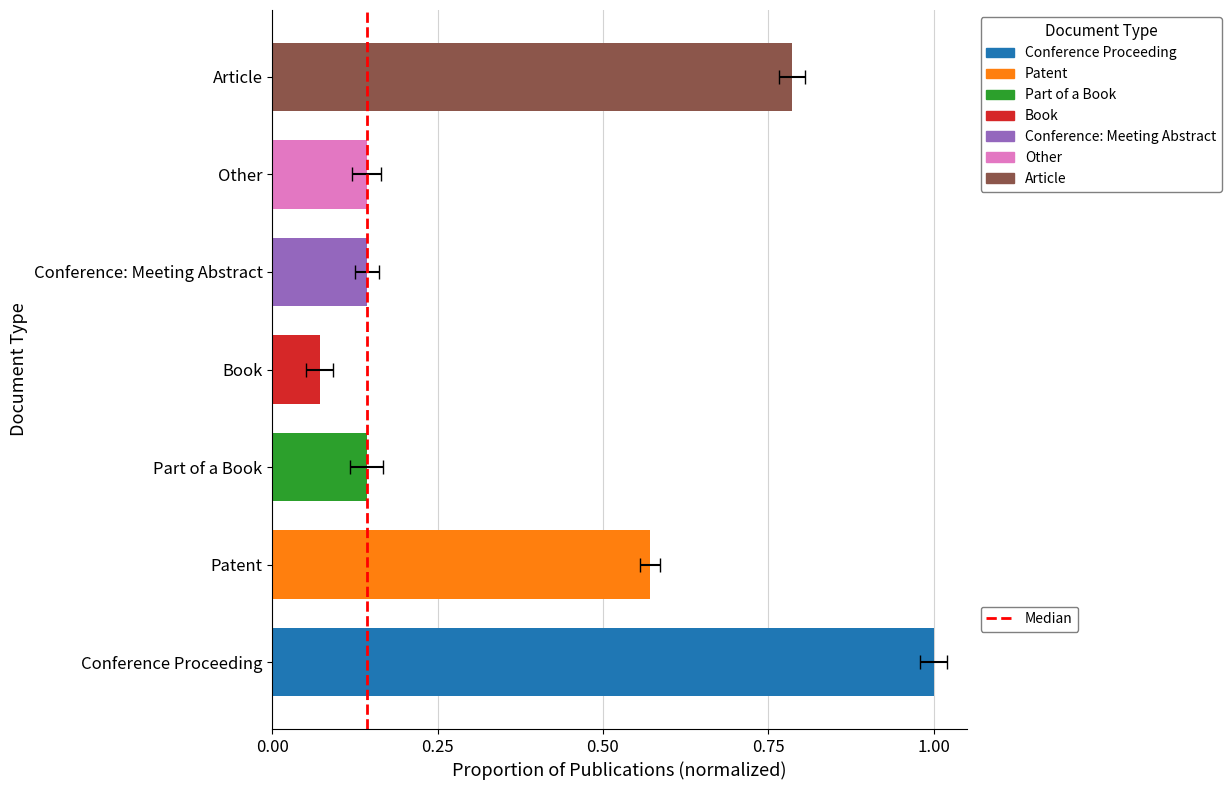

The chart shows a value of 0 at 0.00. True or false?

False